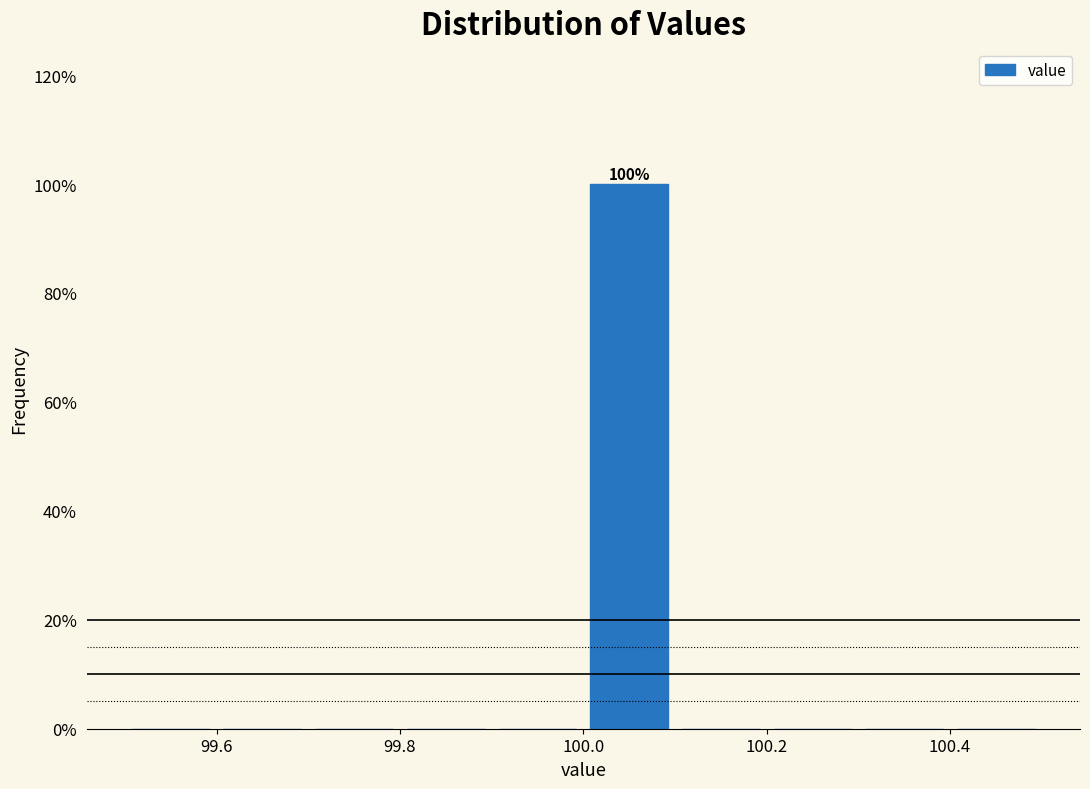

Which range on the x-axis has the tallest bar?

100.0 to 100.1